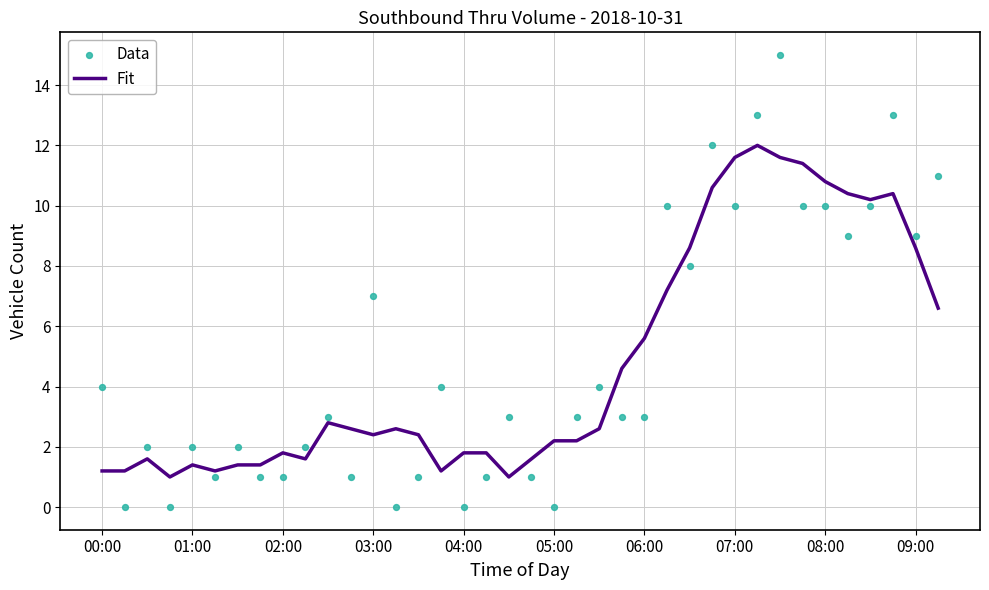

Which series has the widest spread of Y values?

Data